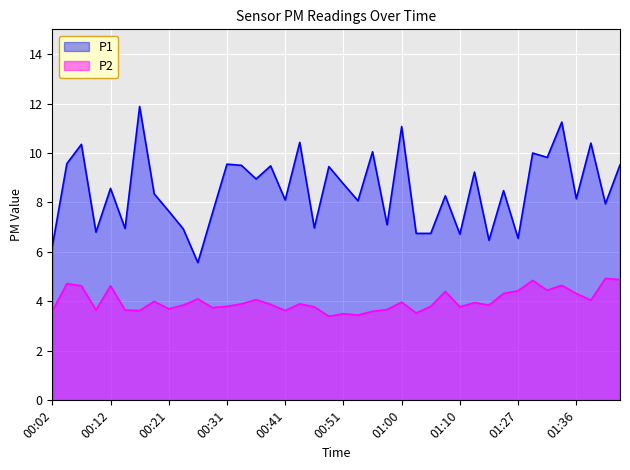

Which label corresponds to the smallest value in the chart?

00:48